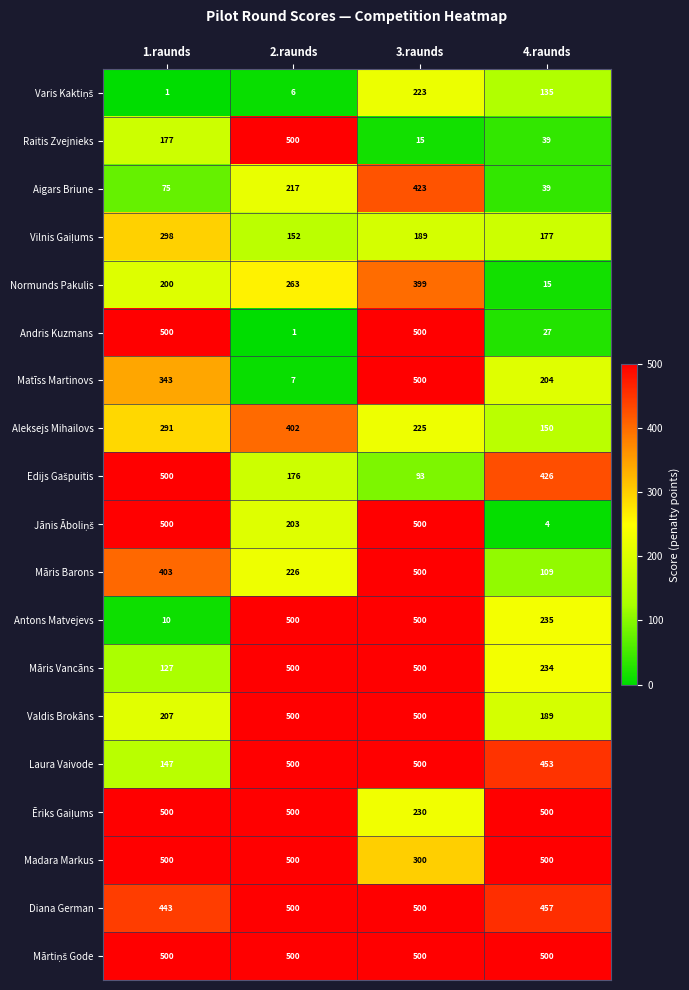

At how many categories does at least one series exceed 7?

4